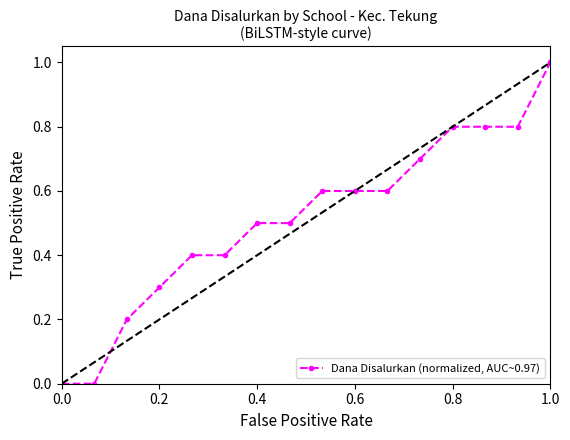

What is the difference between the maximum and minimum values?

1.0